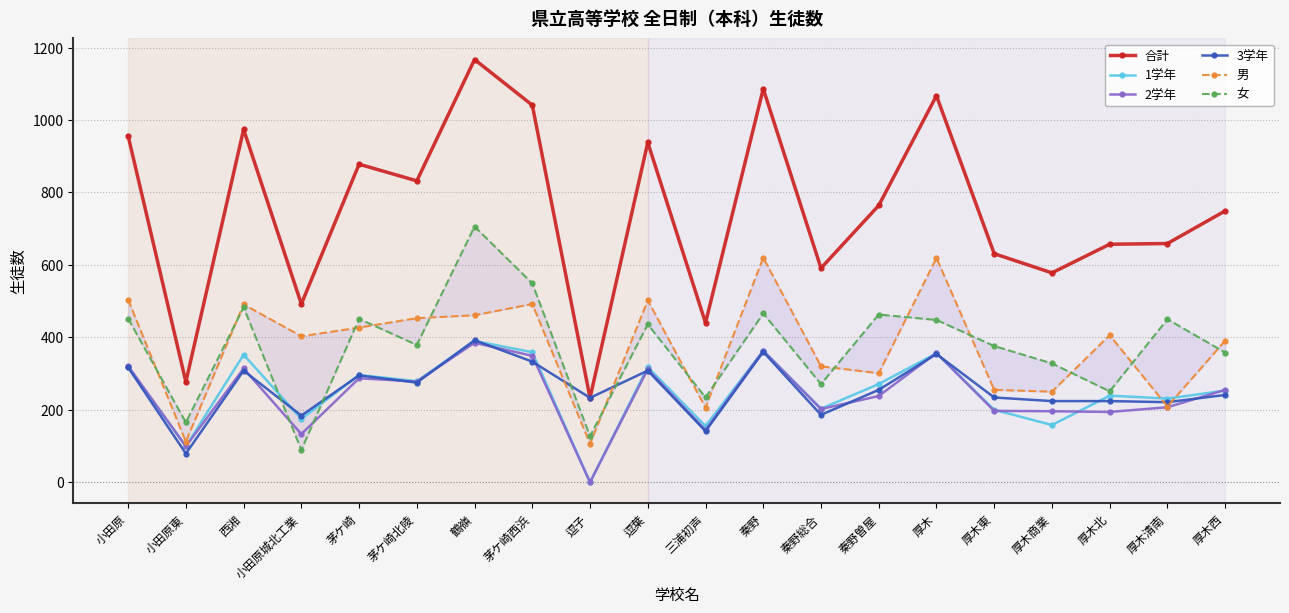

What is the sum of the 男 values at 鶴嶺 and 秦野?

1081